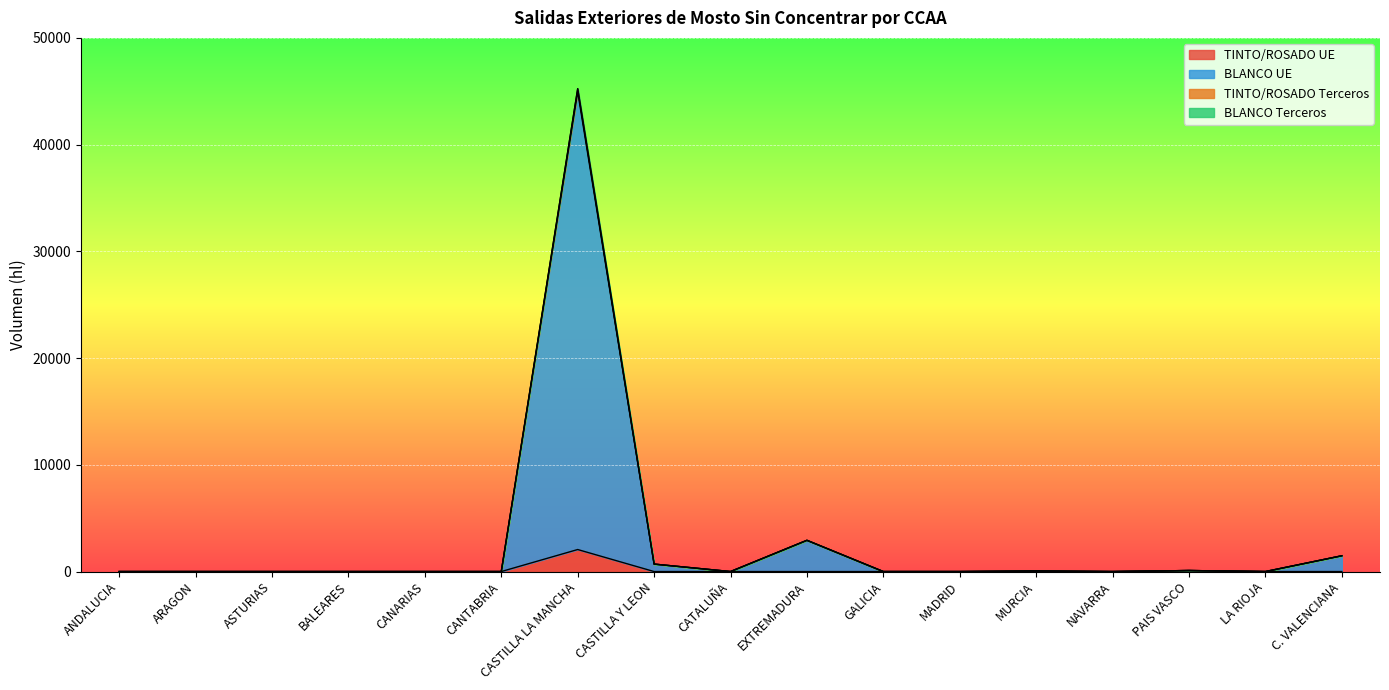

At how many categories does at least one series exceed 32729?

1